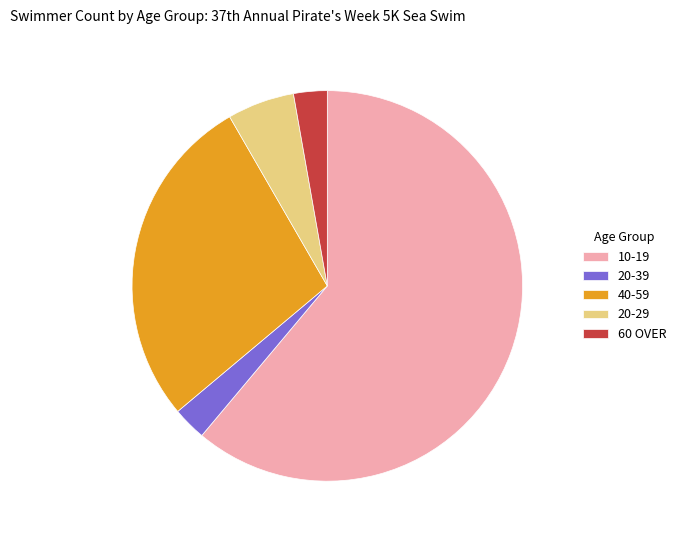

What is the largest slice in the pie chart?

10-19